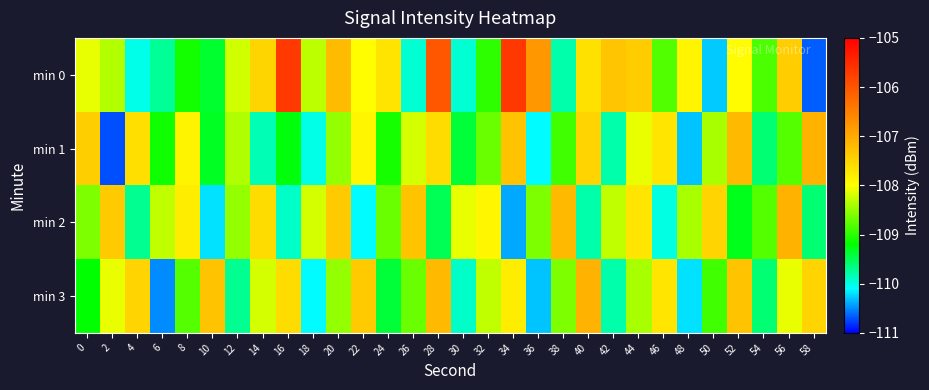

Which series changed the most between 30 and 52?

min 3